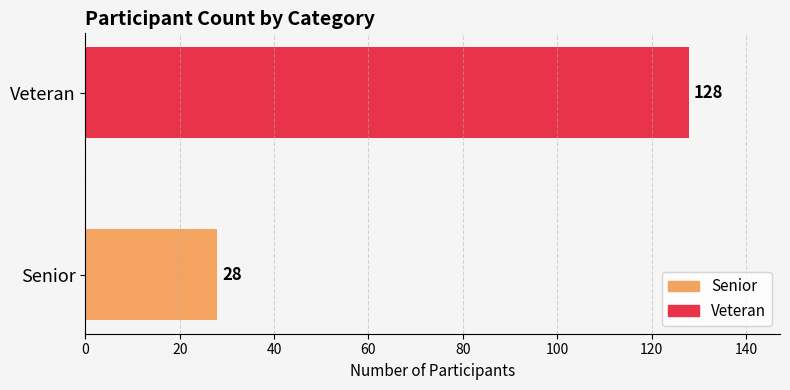

What is the difference between the values at Veteran and Senior?

100